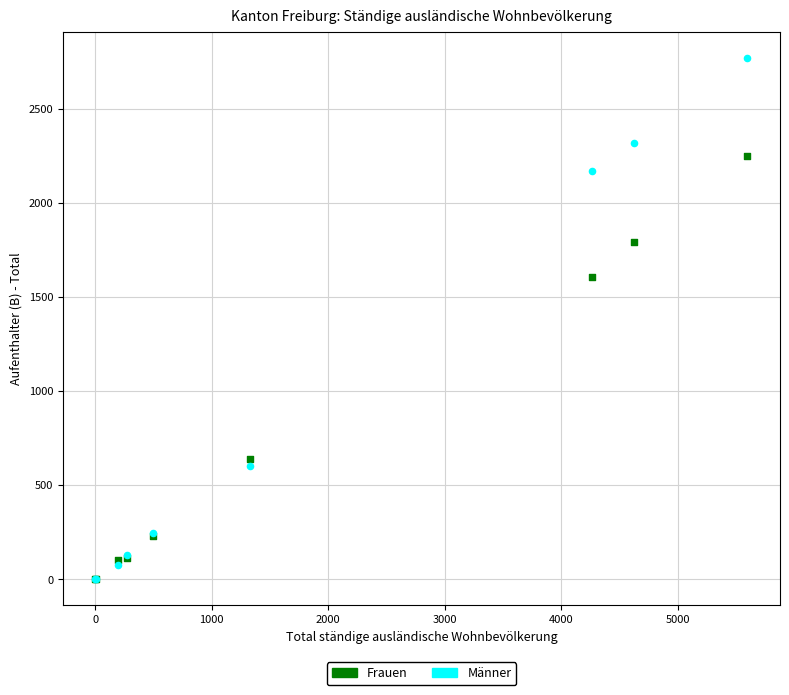

Across all series, what Y value is closest to 1386?

1607